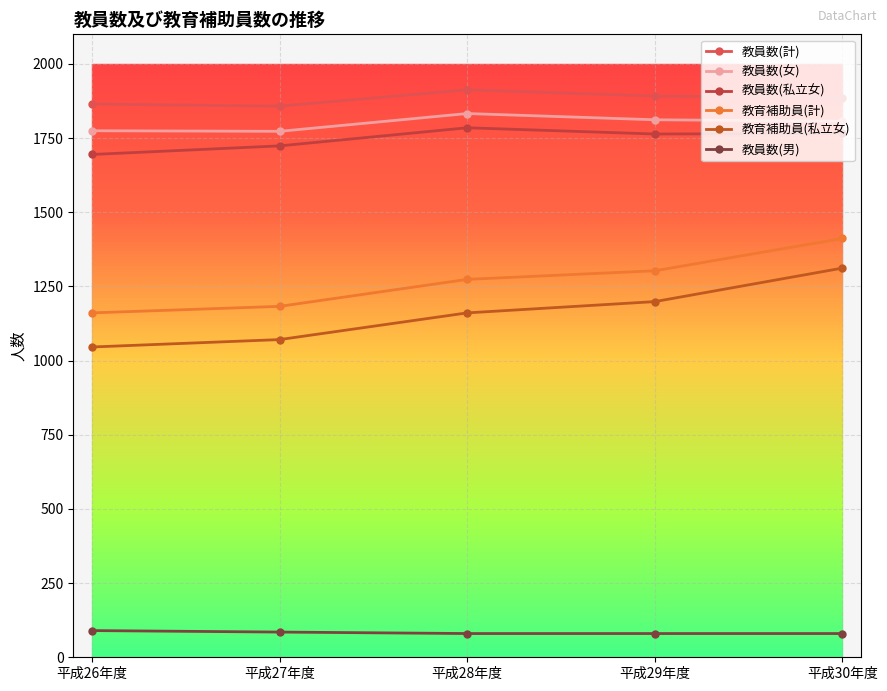

How many lines are shown in the chart?

6